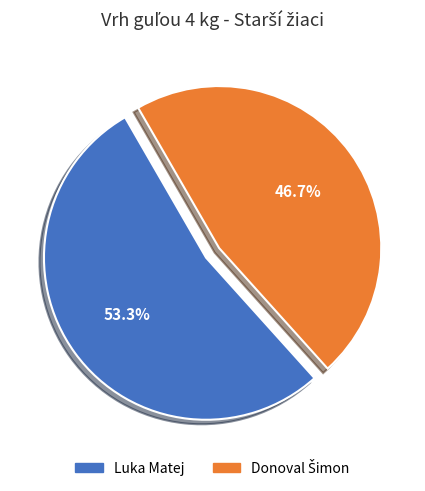

Is Luka Matej the majority of the pie?

Yes